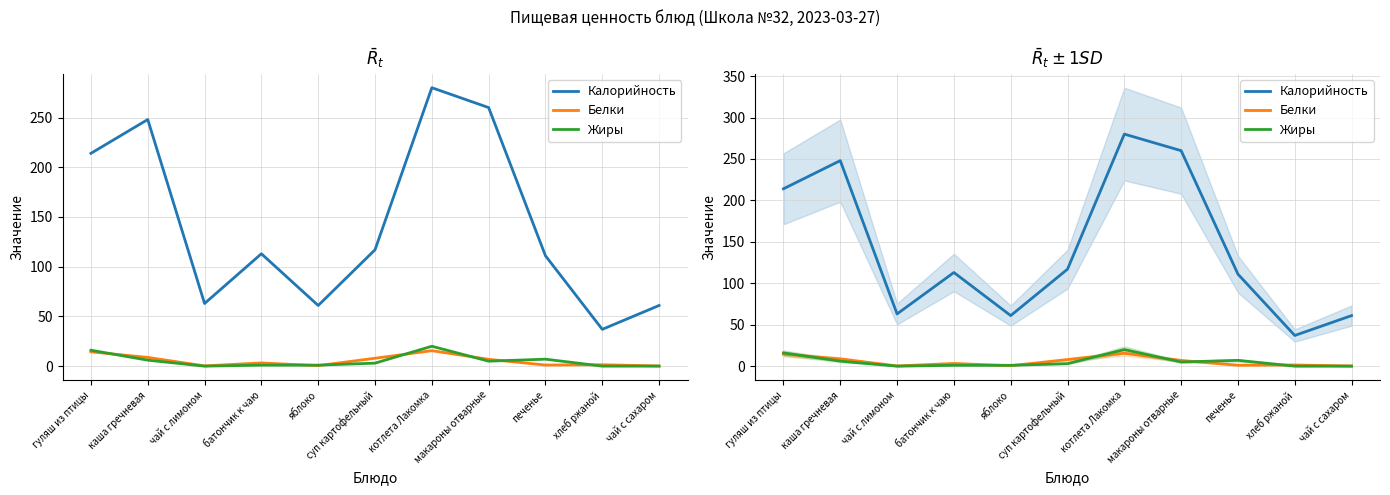

List the series in order of their peak value, highest first.

Калорийность, Жиры, Белки